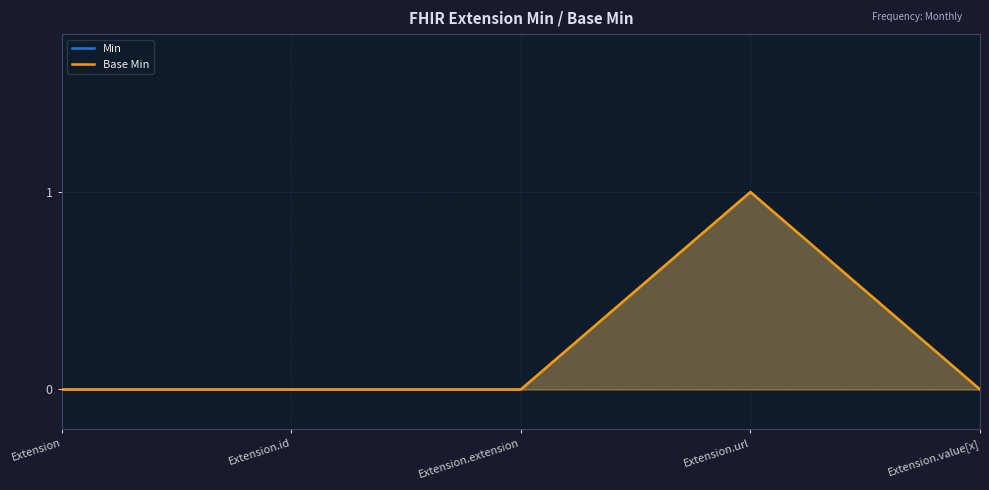

Between Extension.value[x] and Extension.extension, which is larger?

Extension.value[x]